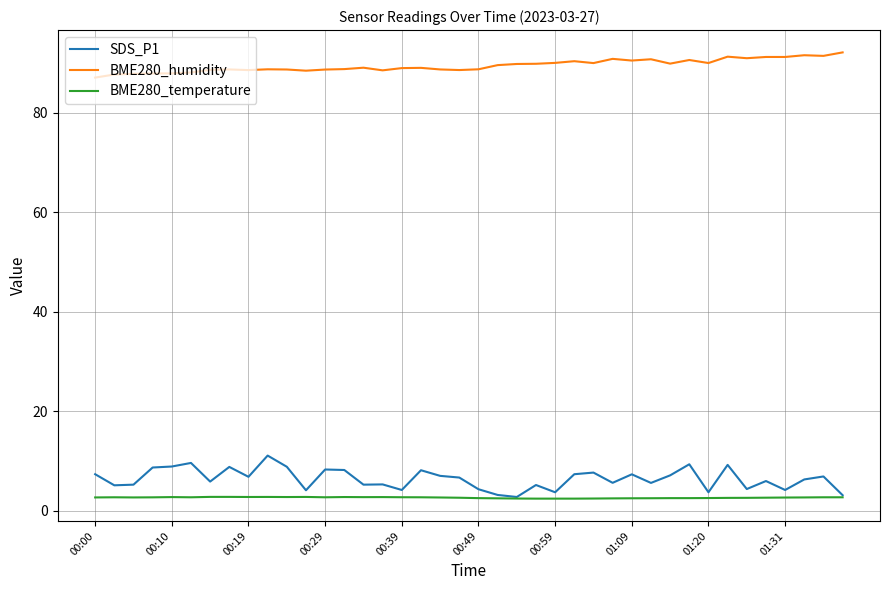

True or false: BME280_humidity and SDS_P1 intersect in this chart.

False